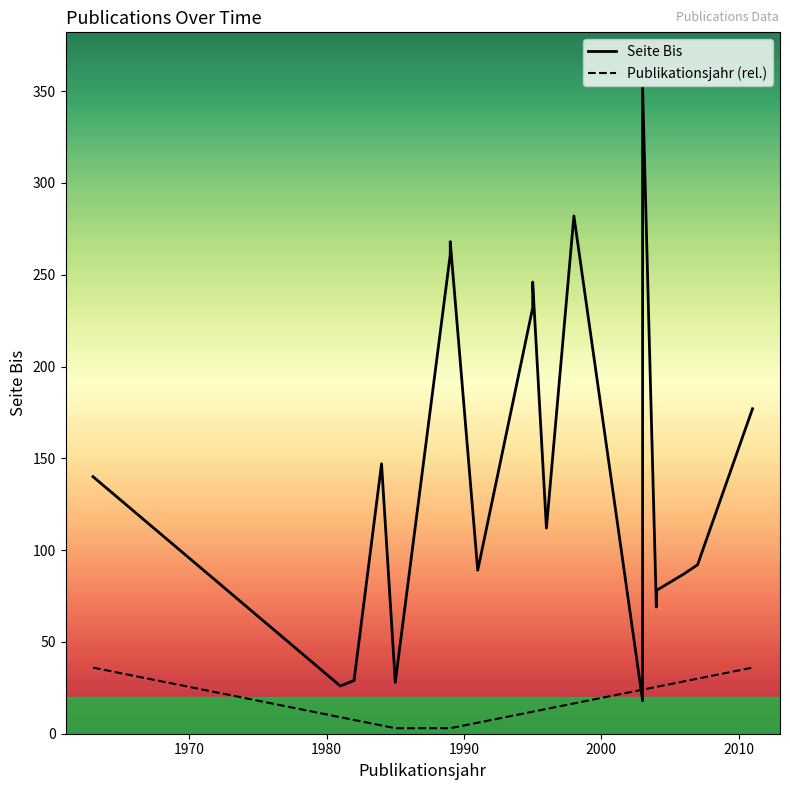

Does the chart display data point markers on the line(s)?

No